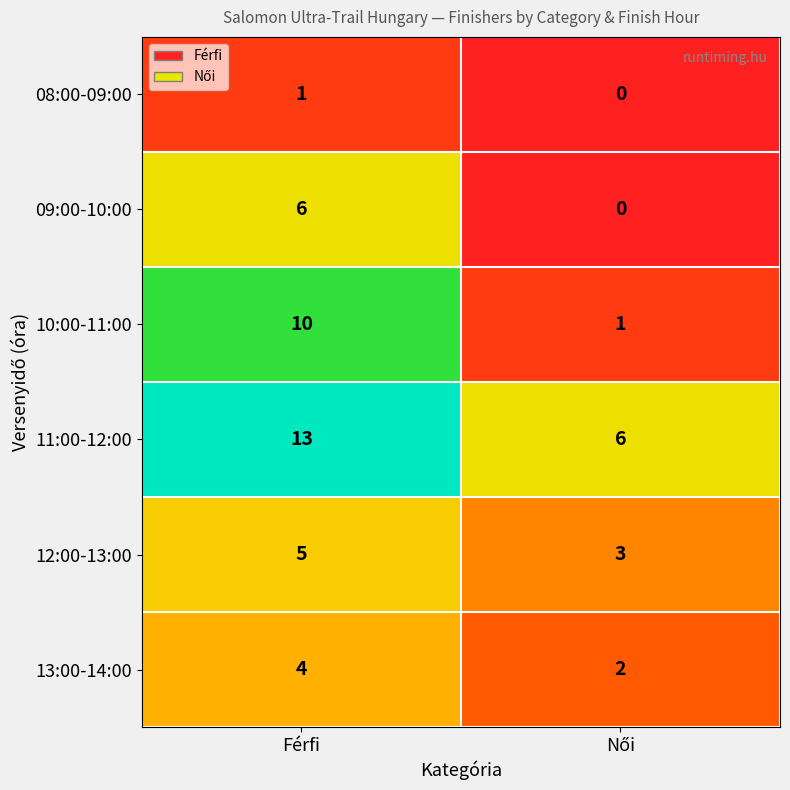

What is the average value of the 12:00-13:00 series?

4